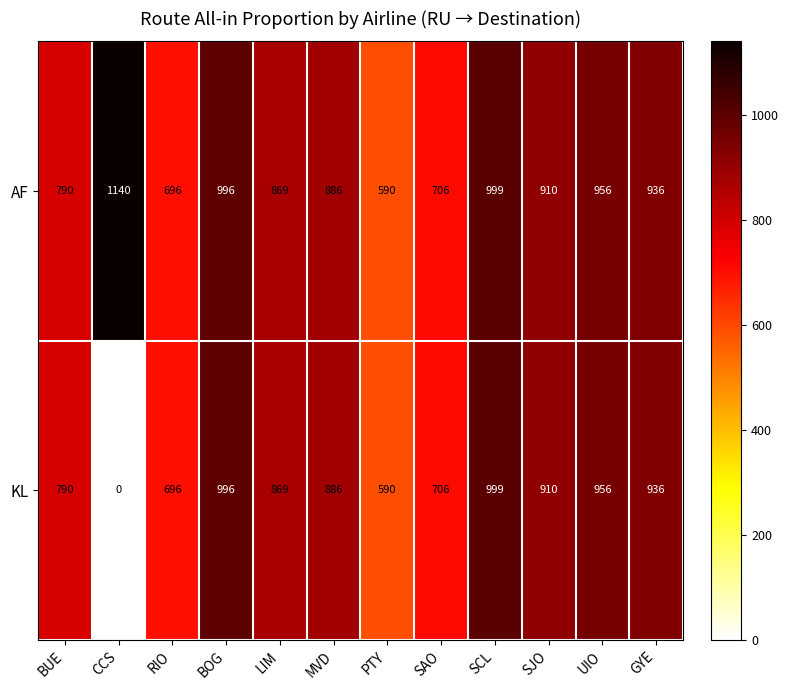

At which label is AF closest to 865?

LIM